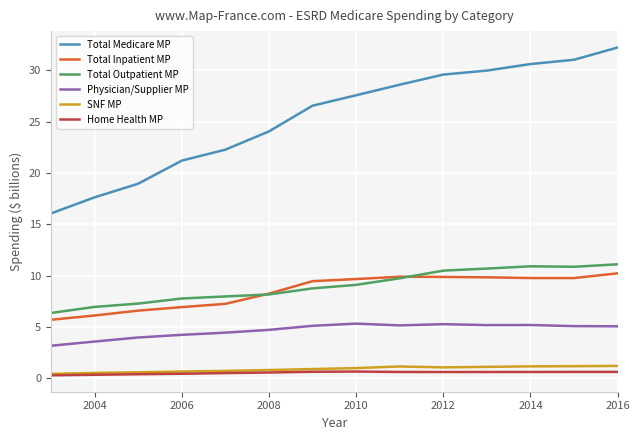

Does the chart have visible grid lines?

Yes